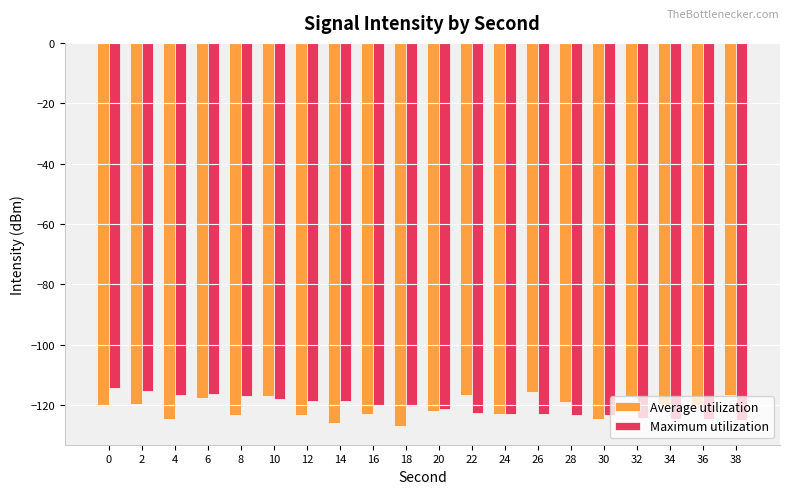

What is the average value of the Maximum utilization series?

-120.5